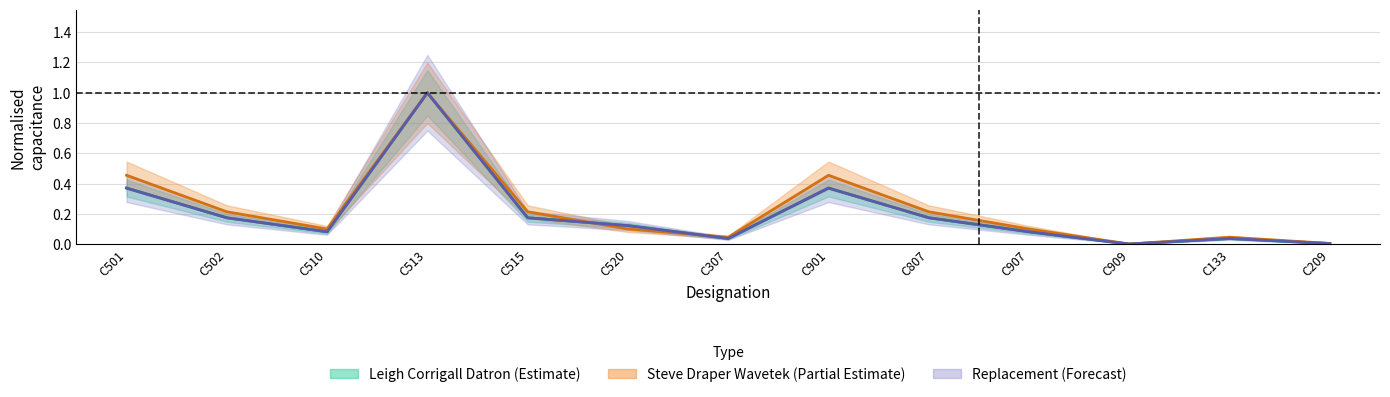

How many categories are shown in the chart?

13